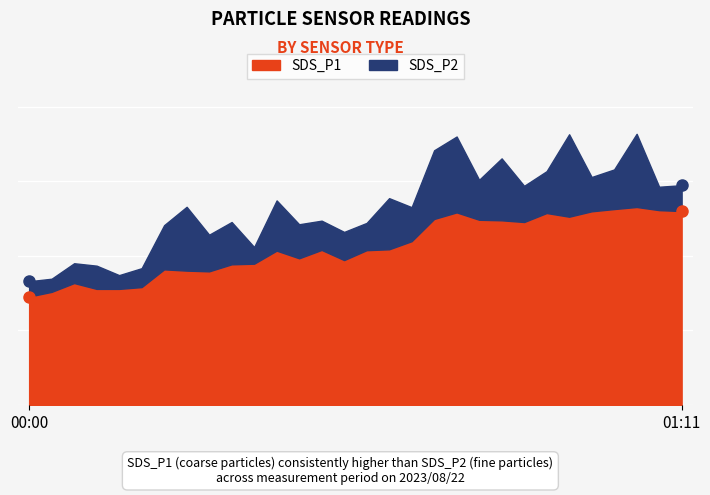

In SDS_P1, how many points are lower than both neighbors (excluding endpoints)?

10